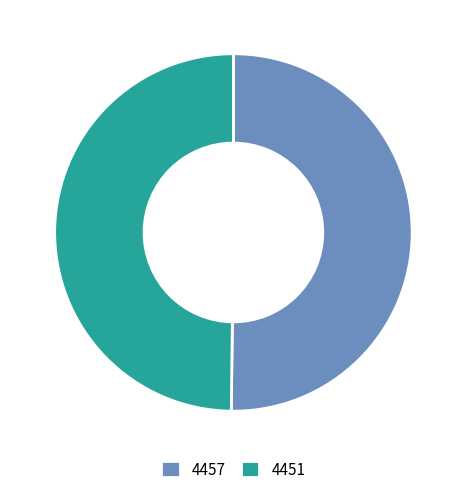

Approximately how many times larger is the value at 4451 compared to 4457?

1.0